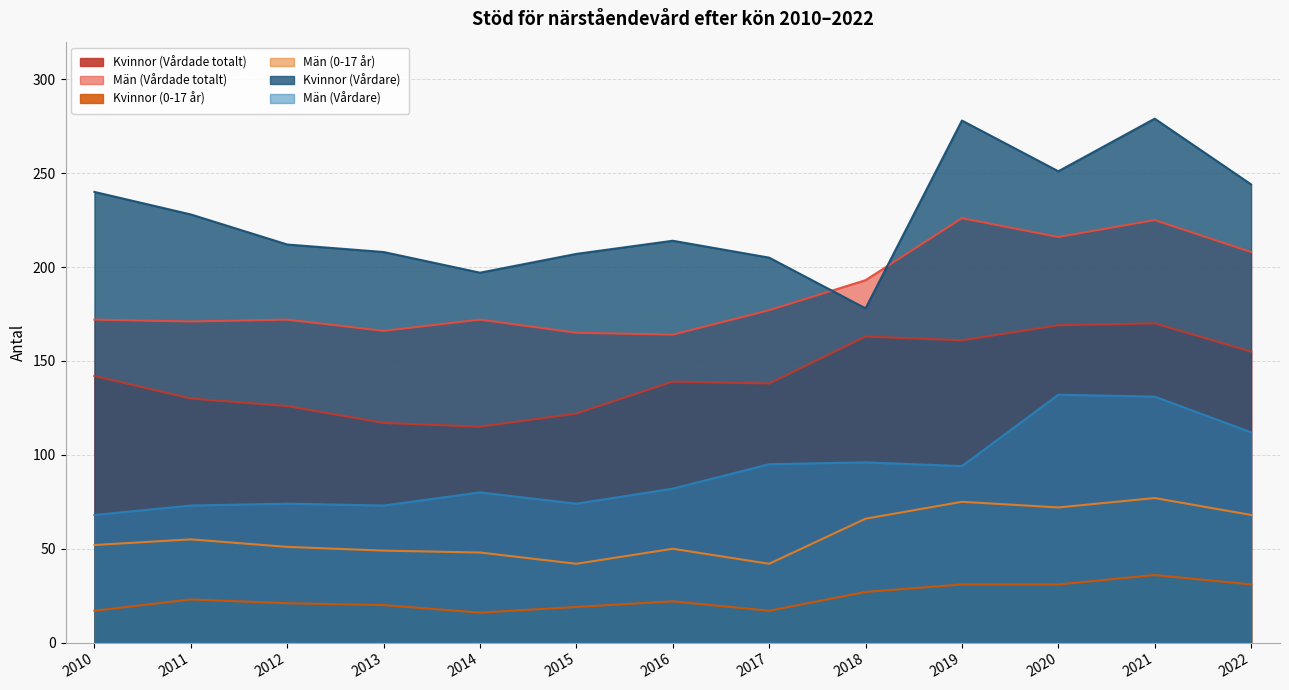

At which label does Män (0-17 år) reach its peak?

2021